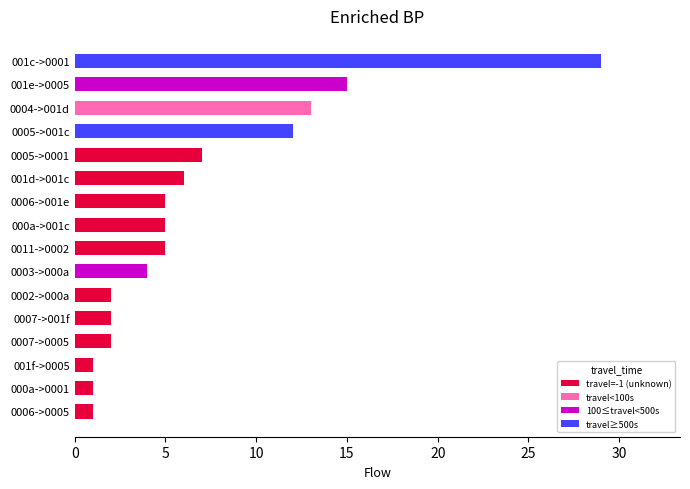

How many categories are shown in the chart?

16